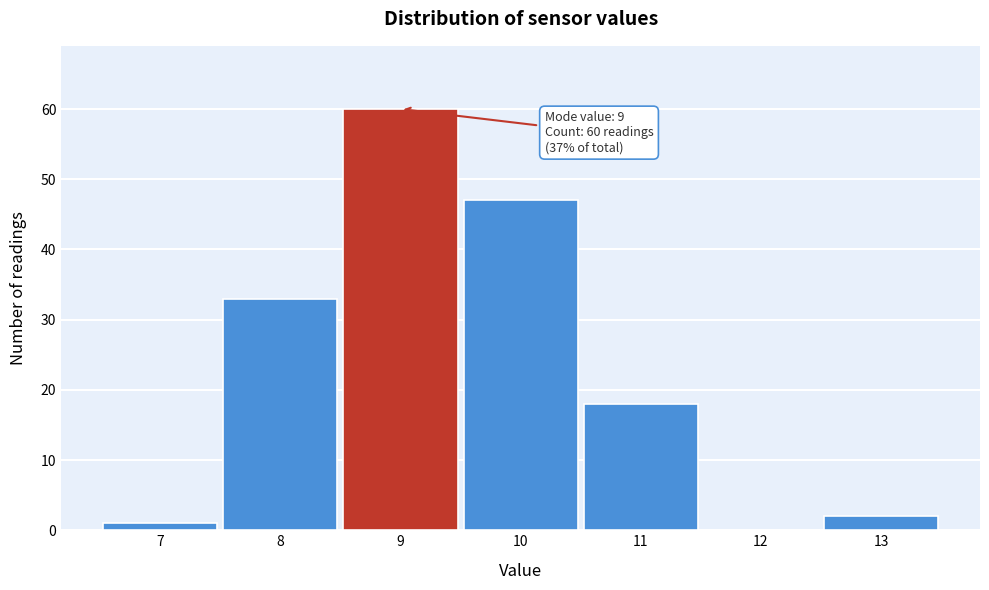

Over which range of the x-axis is the bar tallest?

8.5 to 9.5